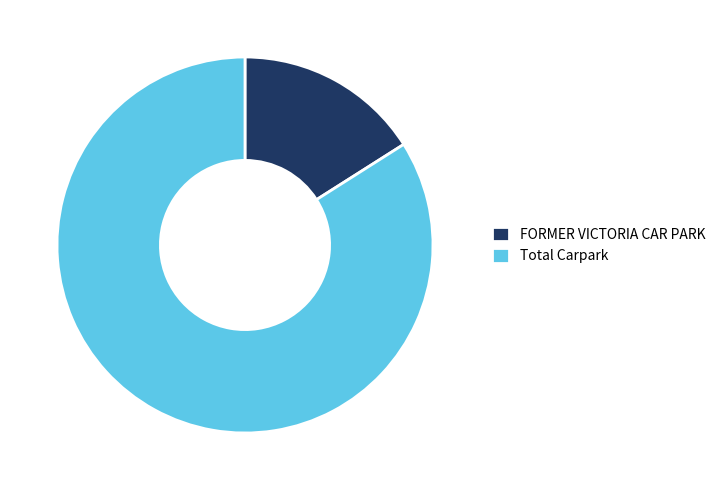

The Total Carpark slice represents 84% of the pie. True or false?

True